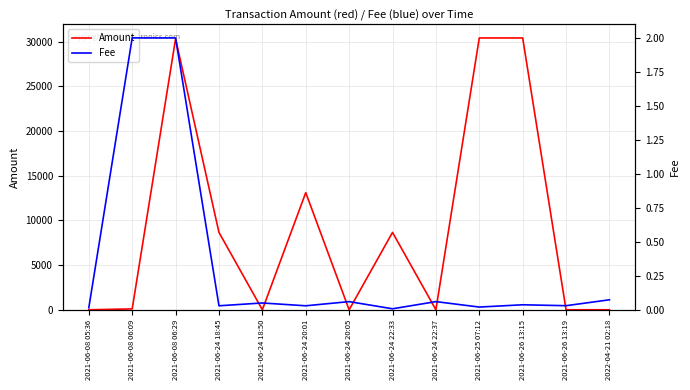

What is the maximum value shown in the chart?

30399.0